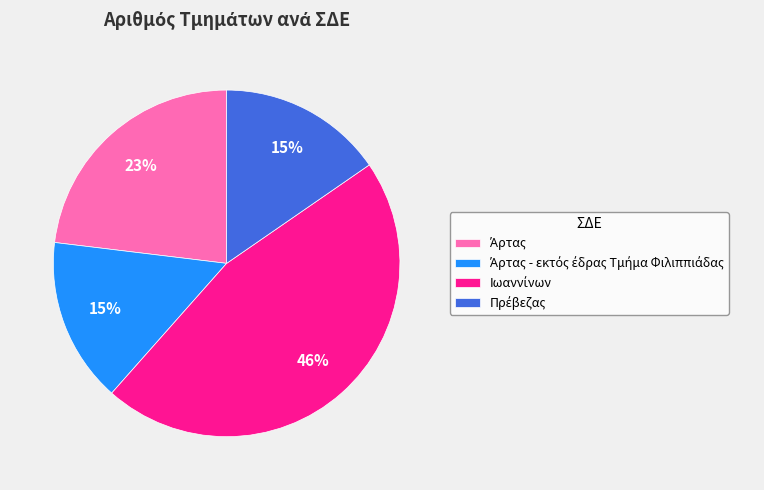

Count the number of slices in the pie.

4